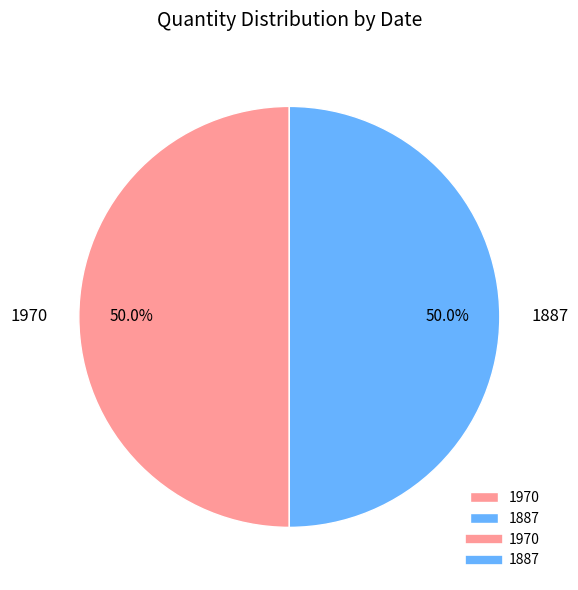

What percentage is NOT represented by 1887?

50.0%